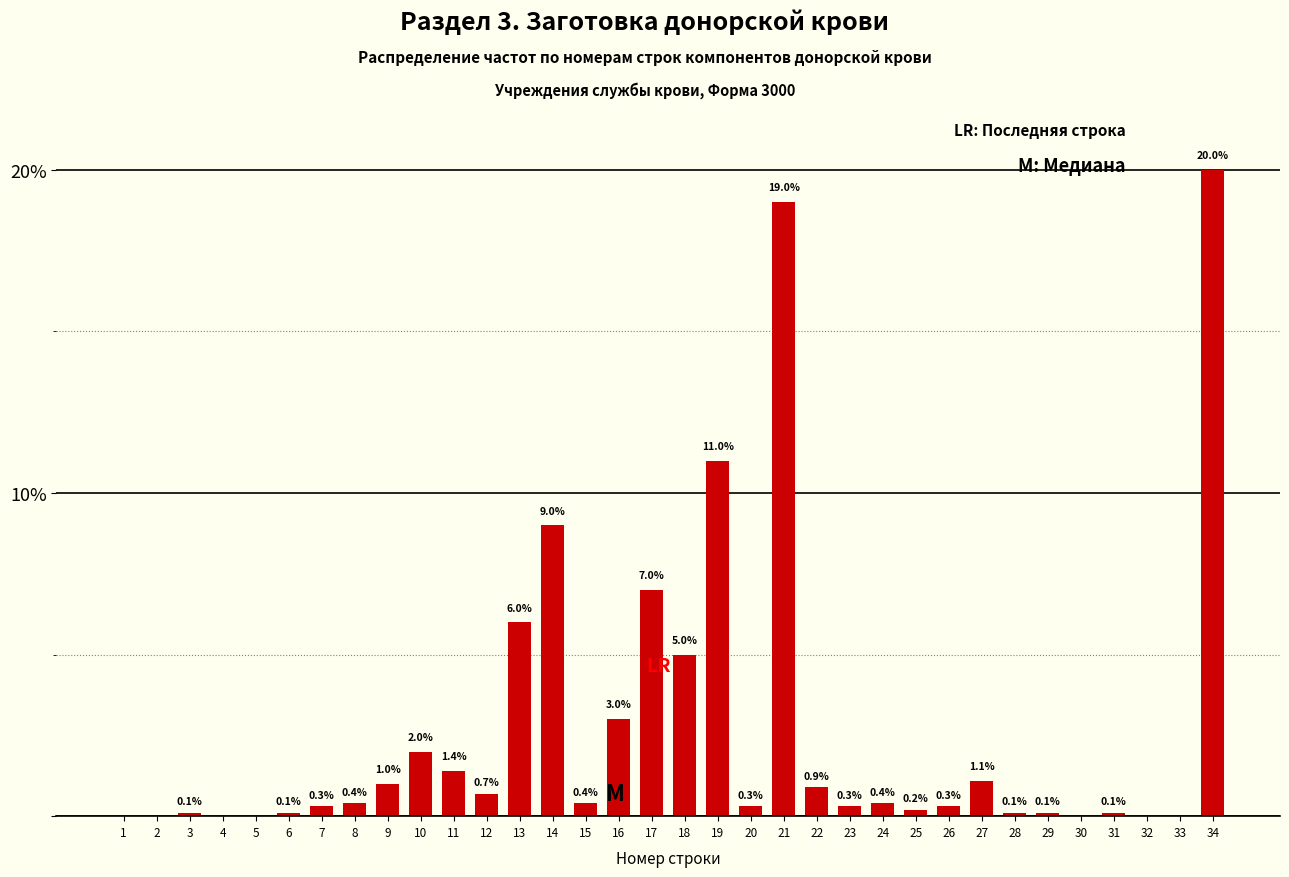

Reading right to left, extract all data points from this chart.

34=20.0	33=0.0	32=0.0	31=0.1	30=0.0	29=0.1	28=0.1	27=1.1	26=0.3	25=0.2	24=0.4	23=0.3	22=0.9	21=19.0	20=0.3	19=11.0	18=5.0	17=7.0	16=3.0	15=0.4	14=9.0	13=6.0	12=0.7	11=1.4	10=2.0	9=1.0	8=0.4	7=0.3	6=0.1	5=0.0	4=0.0	3=0.1	2=0.0	1=0.0